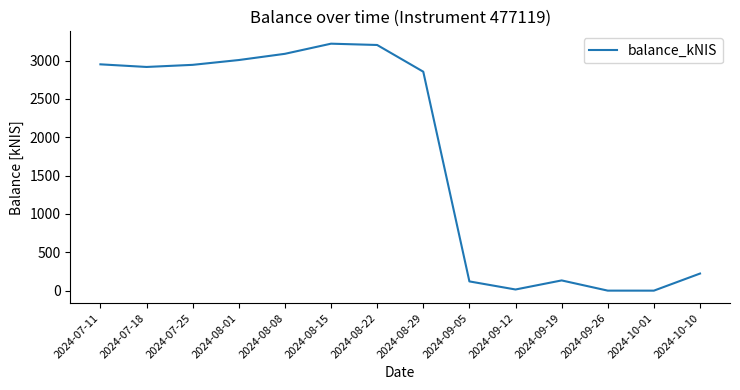

Where does the data first go above 2916?

2024-07-11